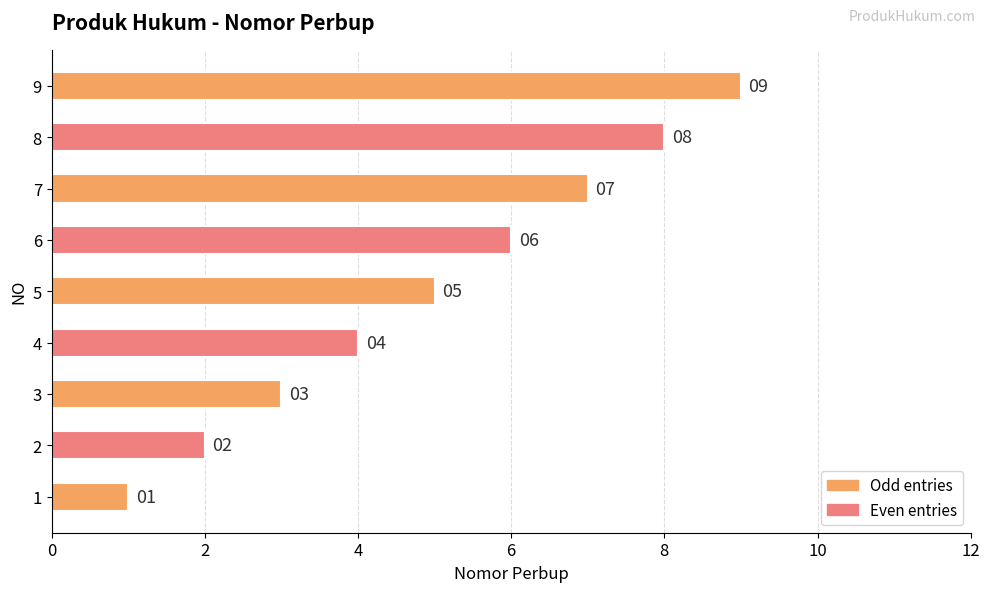

Which category has the highest value across all series?

9